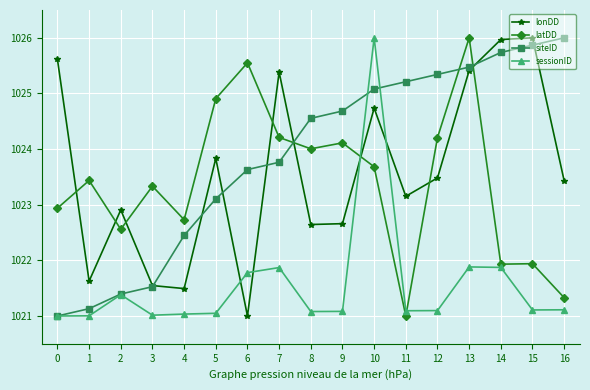

Which series changed the most between 1 and 11?

siteID